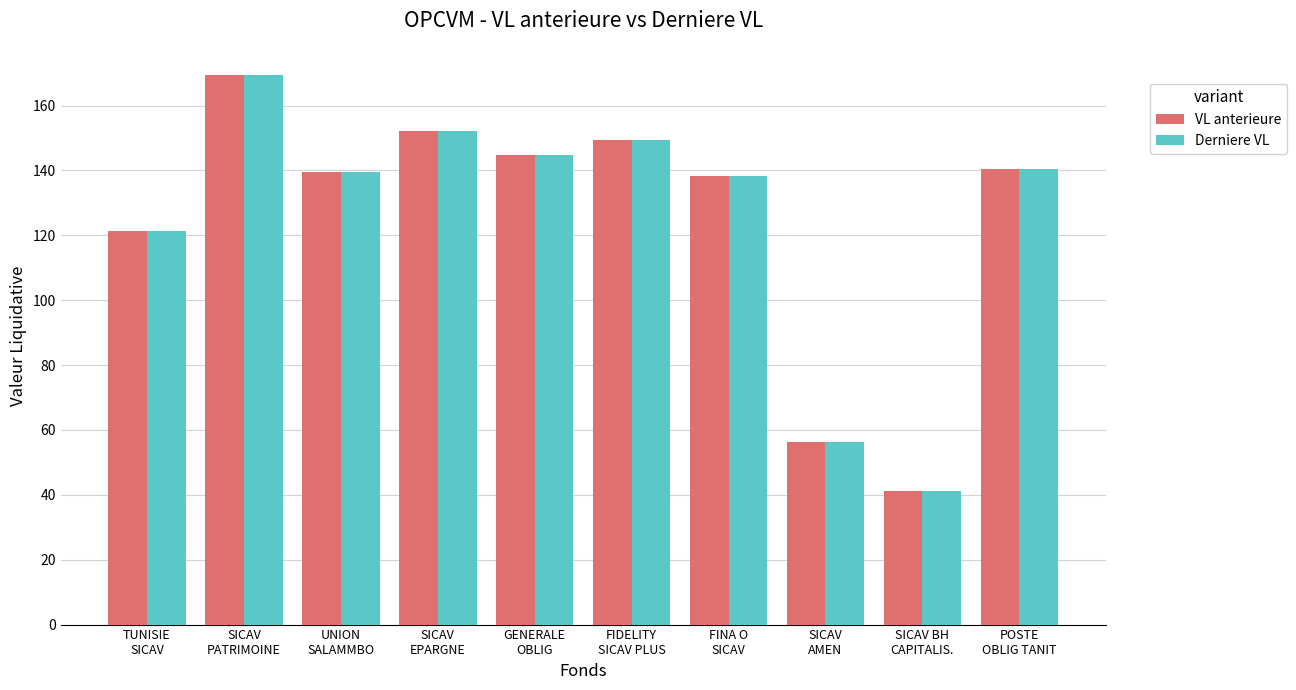

Which series has the widest spread of values?

Derniere VL